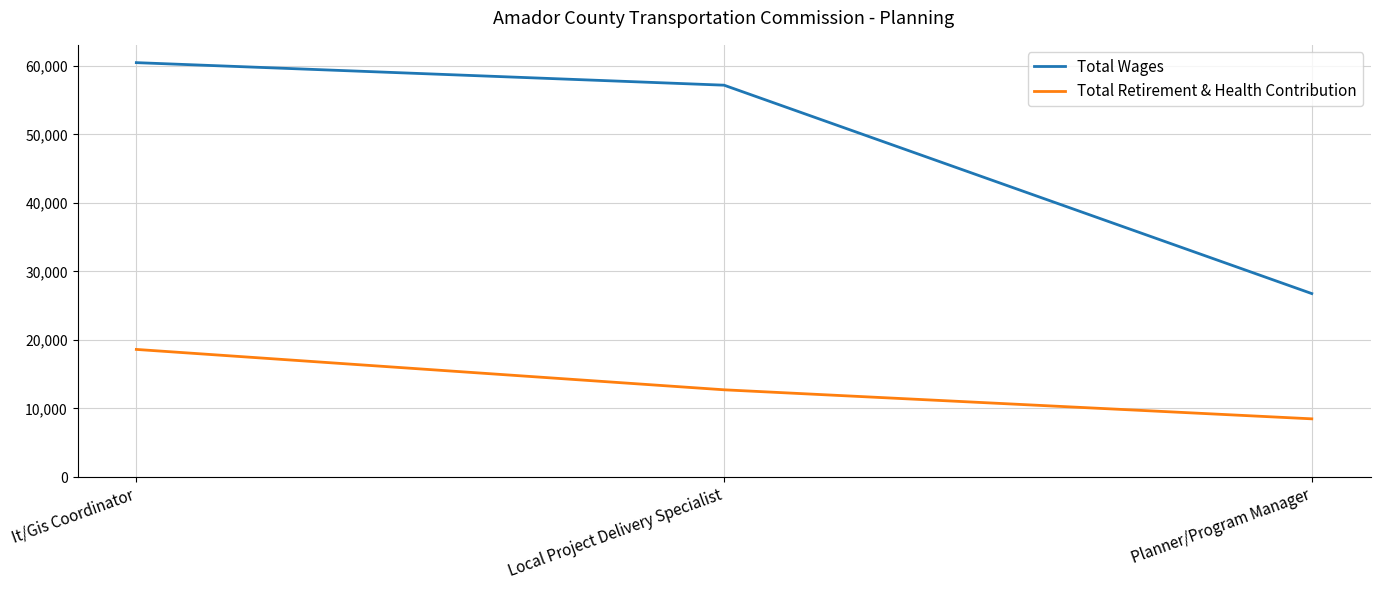

What is the lowest value of the Total Retirement & Health Contribution series?

8487